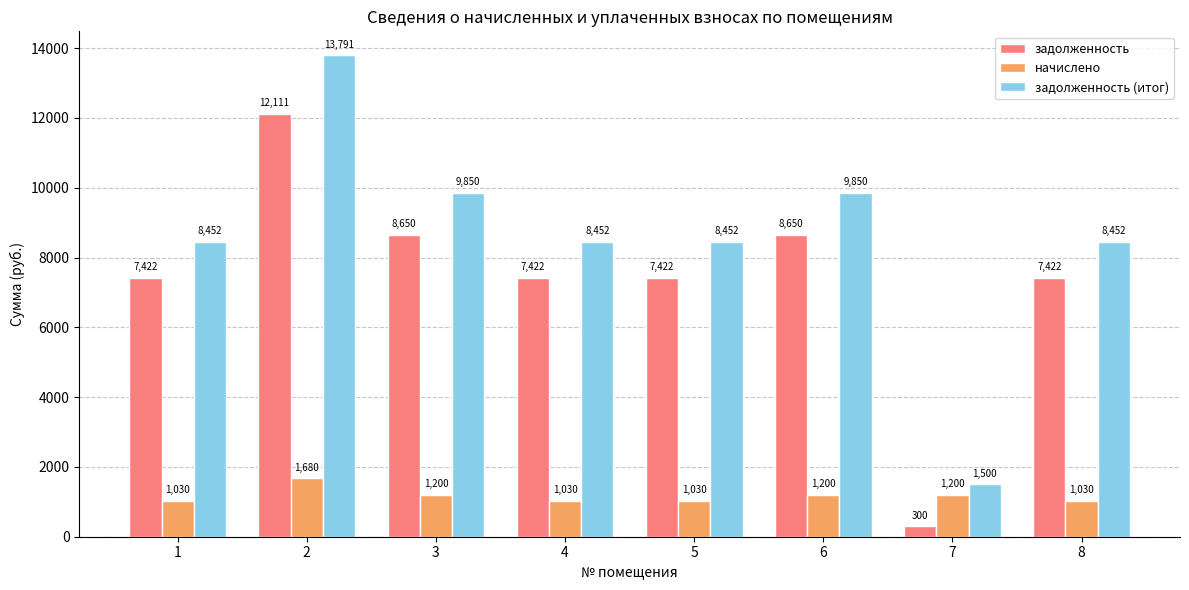

At 1, list the series in order from largest to smallest.

задолженность (итог), задолженность, начислено